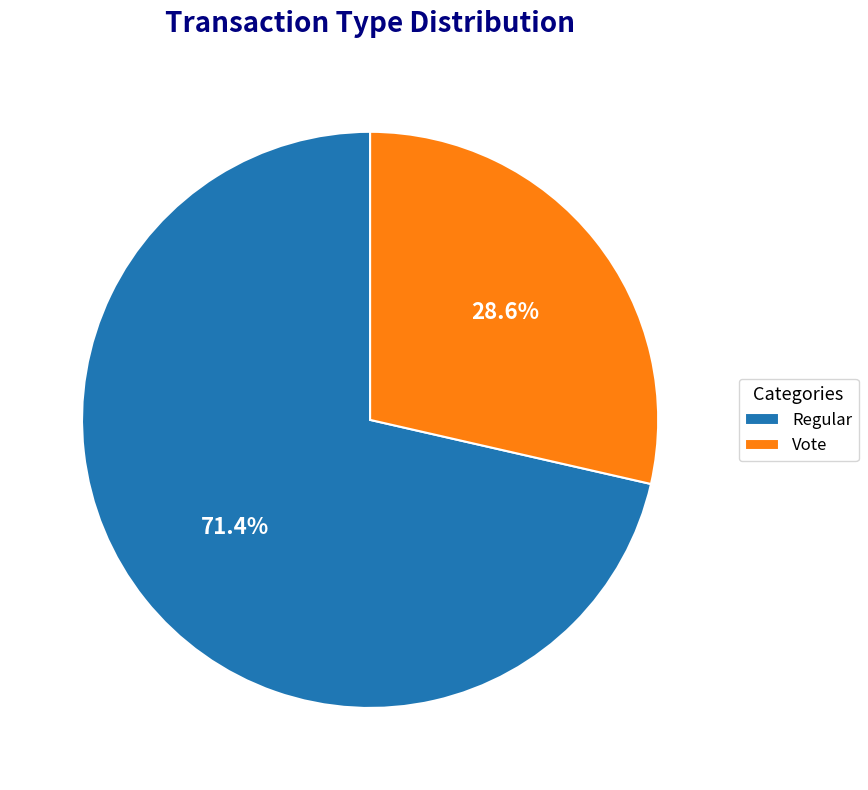

To the nearest percent, what is the difference between the largest and smallest slice percentages?

43%